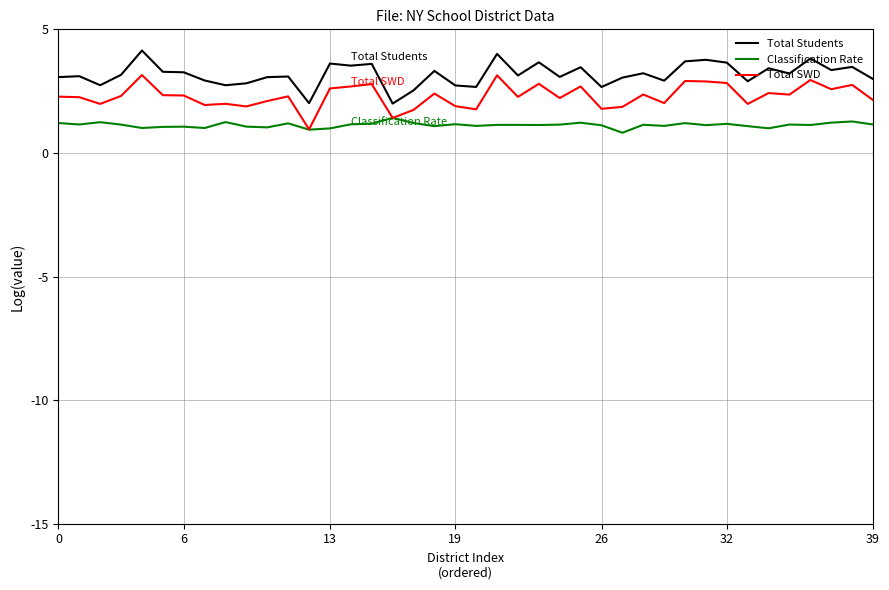

Which series has the largest total across all categories?

Total Students